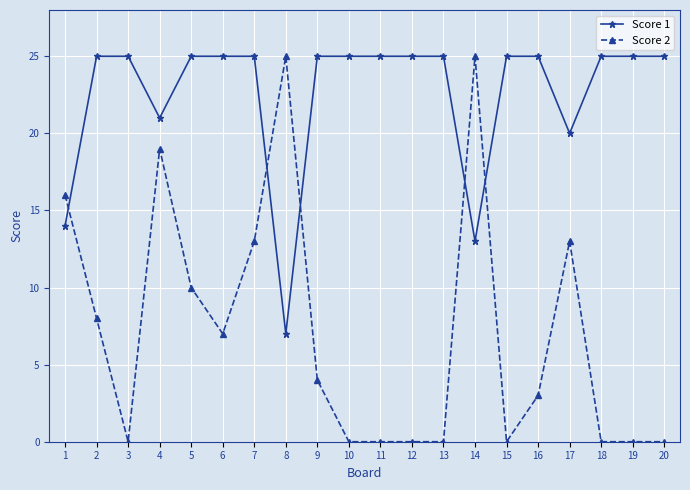

How many data points in Score 2 are less than 4?

10